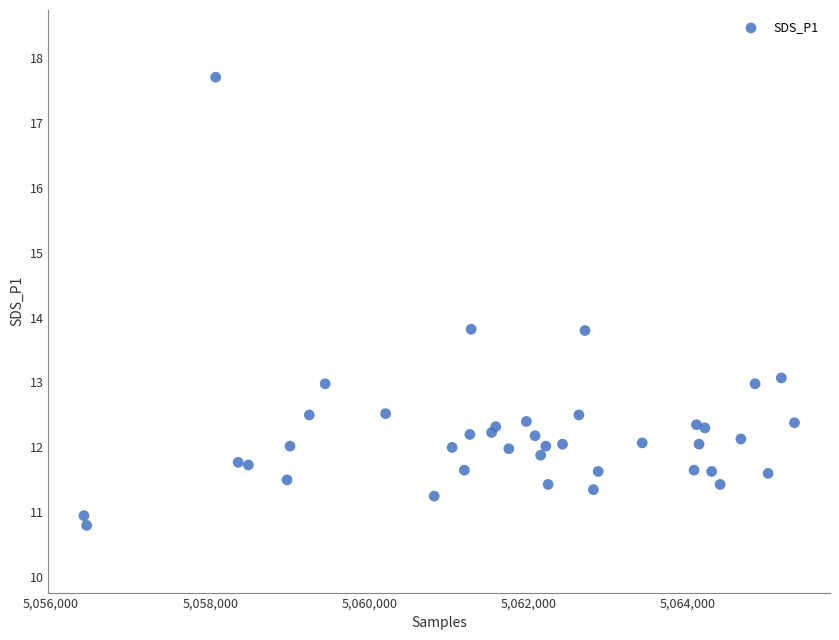

What is the range of Y values (max minus min)?

6.9